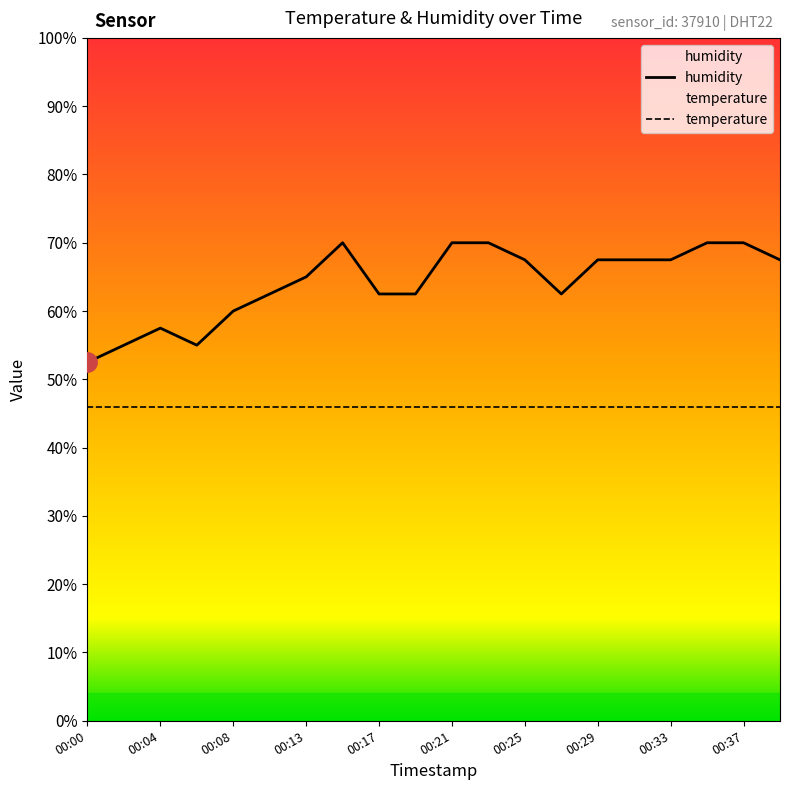

List the series in order of their overall mean, highest first.

humidity, temperature